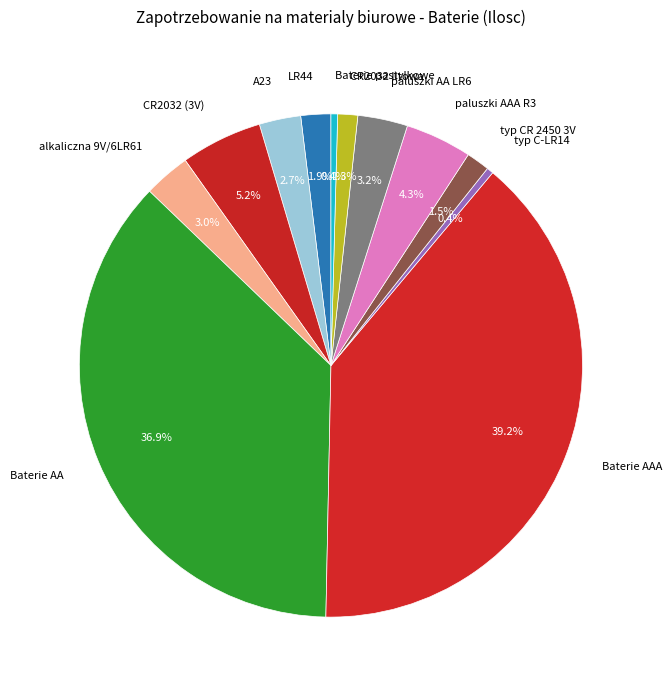

Does A23 account for over 50% of the chart?

No